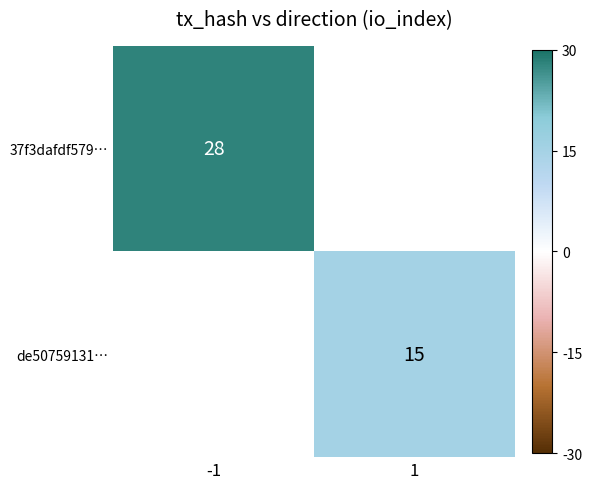

Count the number of data series in this chart.

2